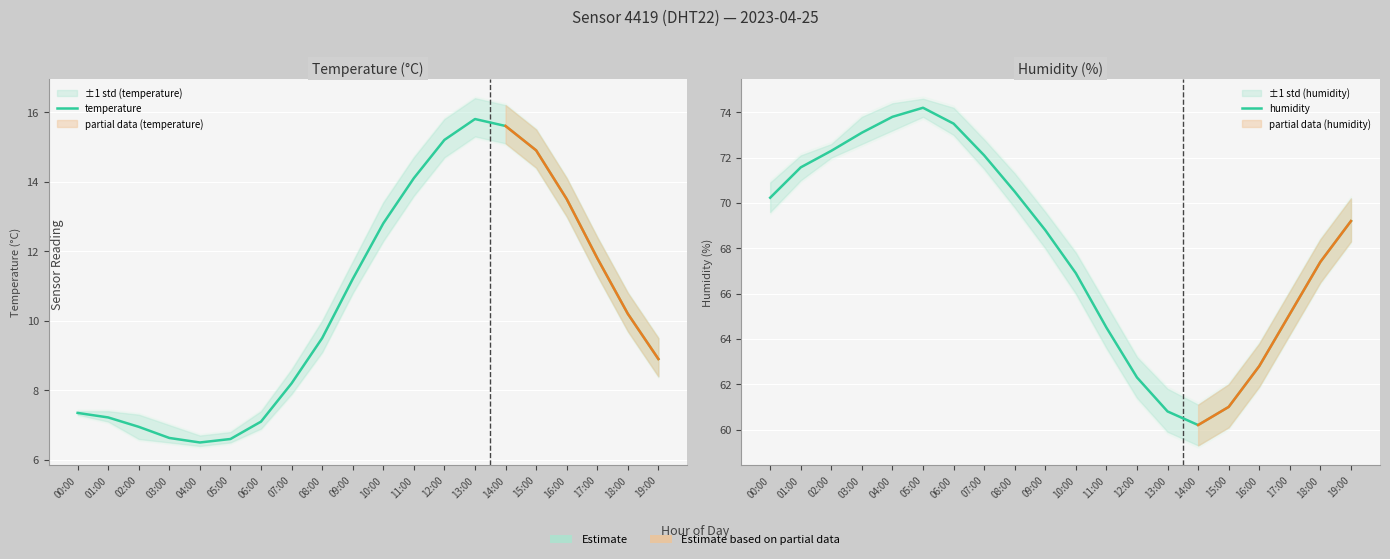

What is the sum of the humidity values at 12:00 and 11:00?

126.8